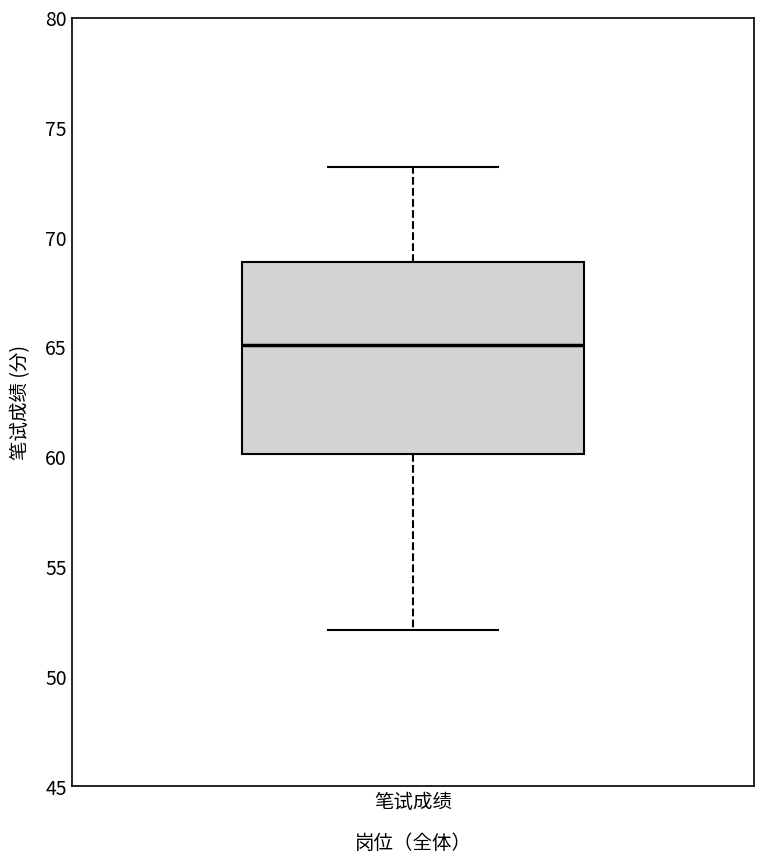

Transcribe this box plot: give where the median line is, the range the box spans, and where the two whiskers end, as read against the y-axis. The values are not printed on the chart, so give them approximately, as read against the axis.

median 65, box 60 to 69, whiskers 52 to 73